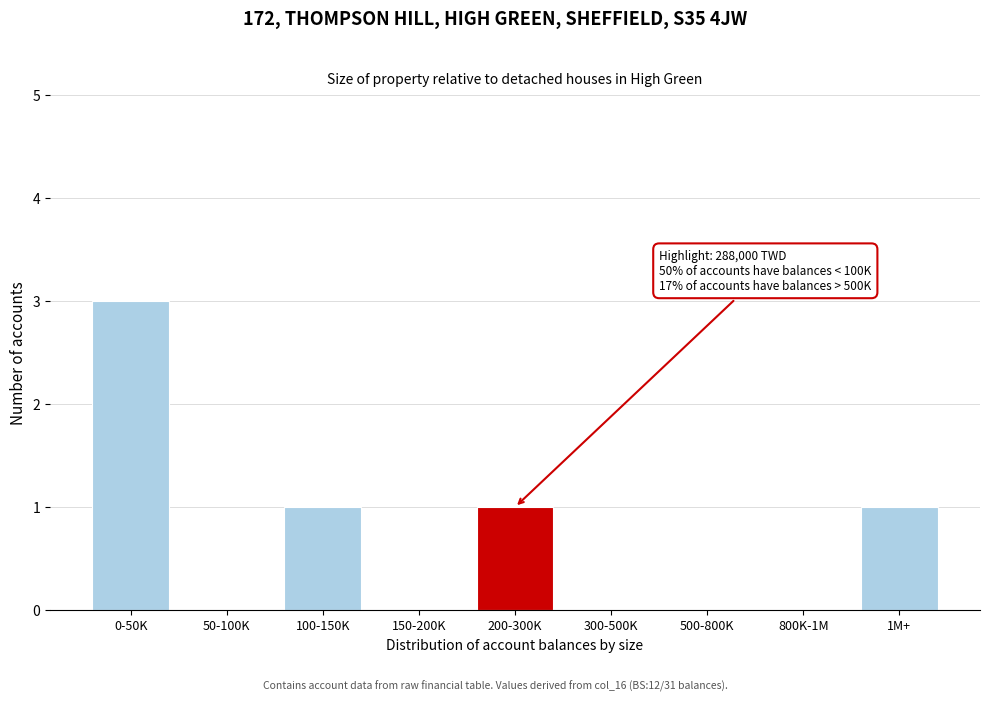

Reading left to right, transcribe all the data shown in this chart.

0-50K=3	50-100K=0	100-150K=1	150-200K=0	200-300K=1	300-500K=0	500-800K=0	800K-1M=0	1M+=1